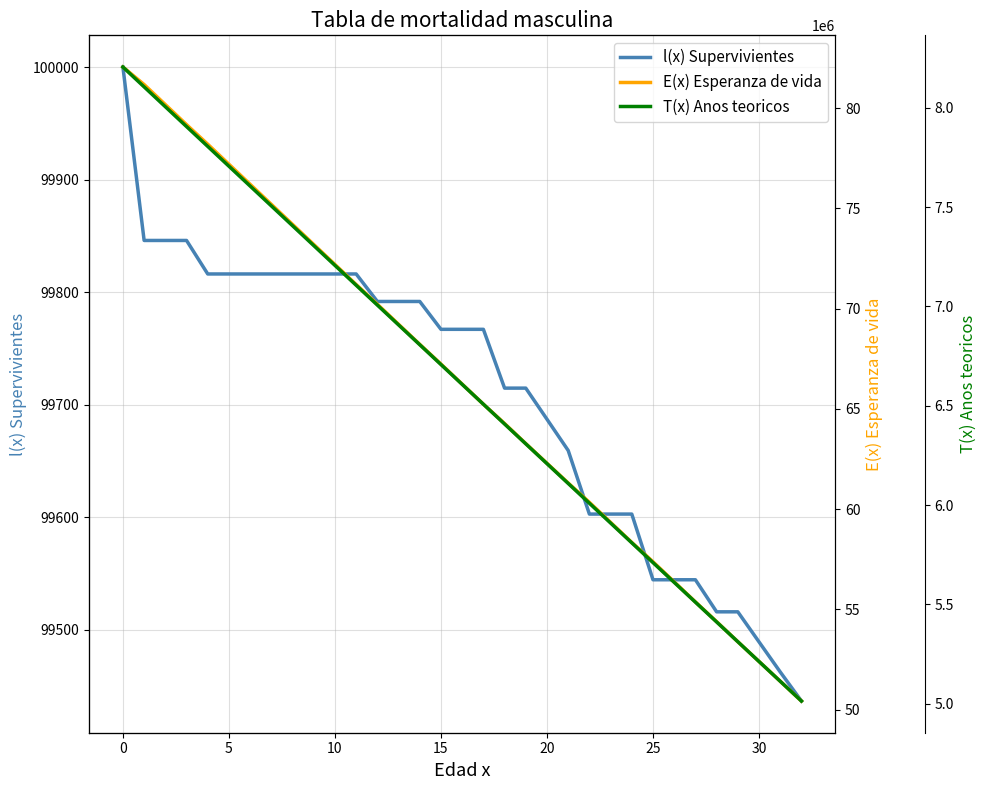

What is the difference between the maximum and minimum values in the E(x) Esperanza de vida series?

31.6